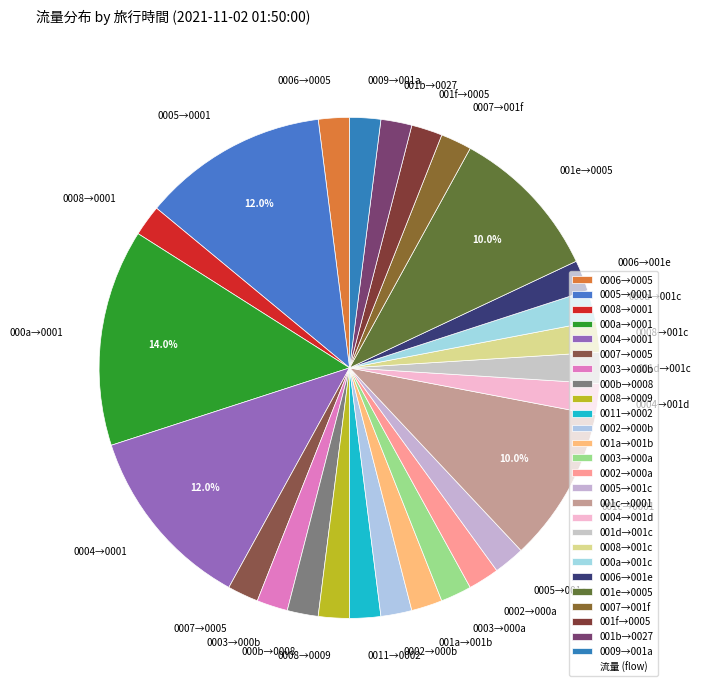

To the nearest percent, what is the average slice percentage?

4%